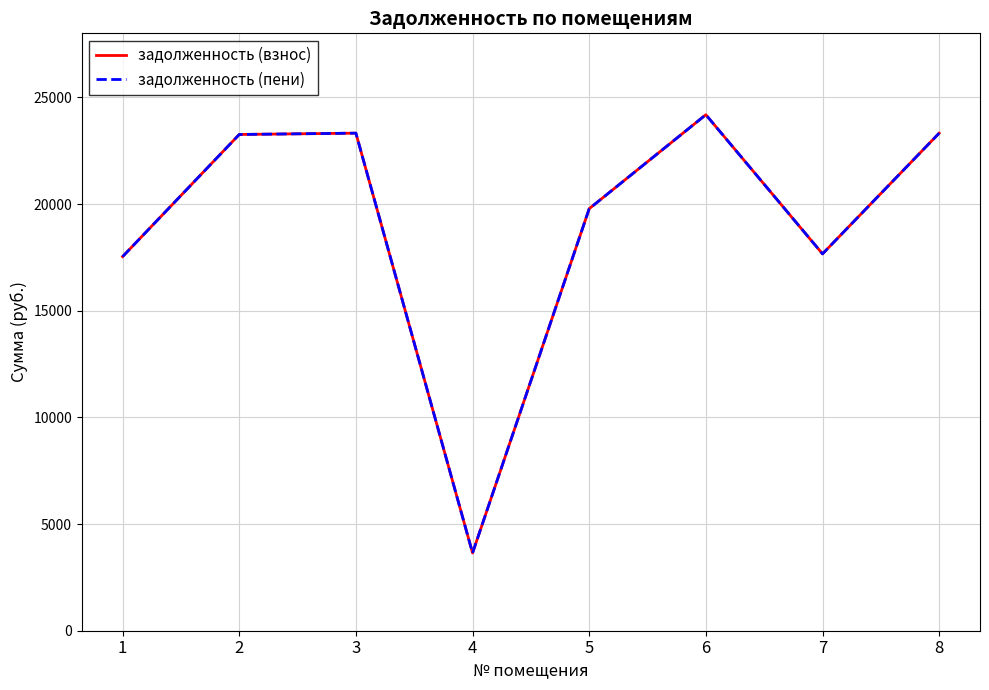

True or false: задолженность (пени) has more than 1 interior local peaks.

True